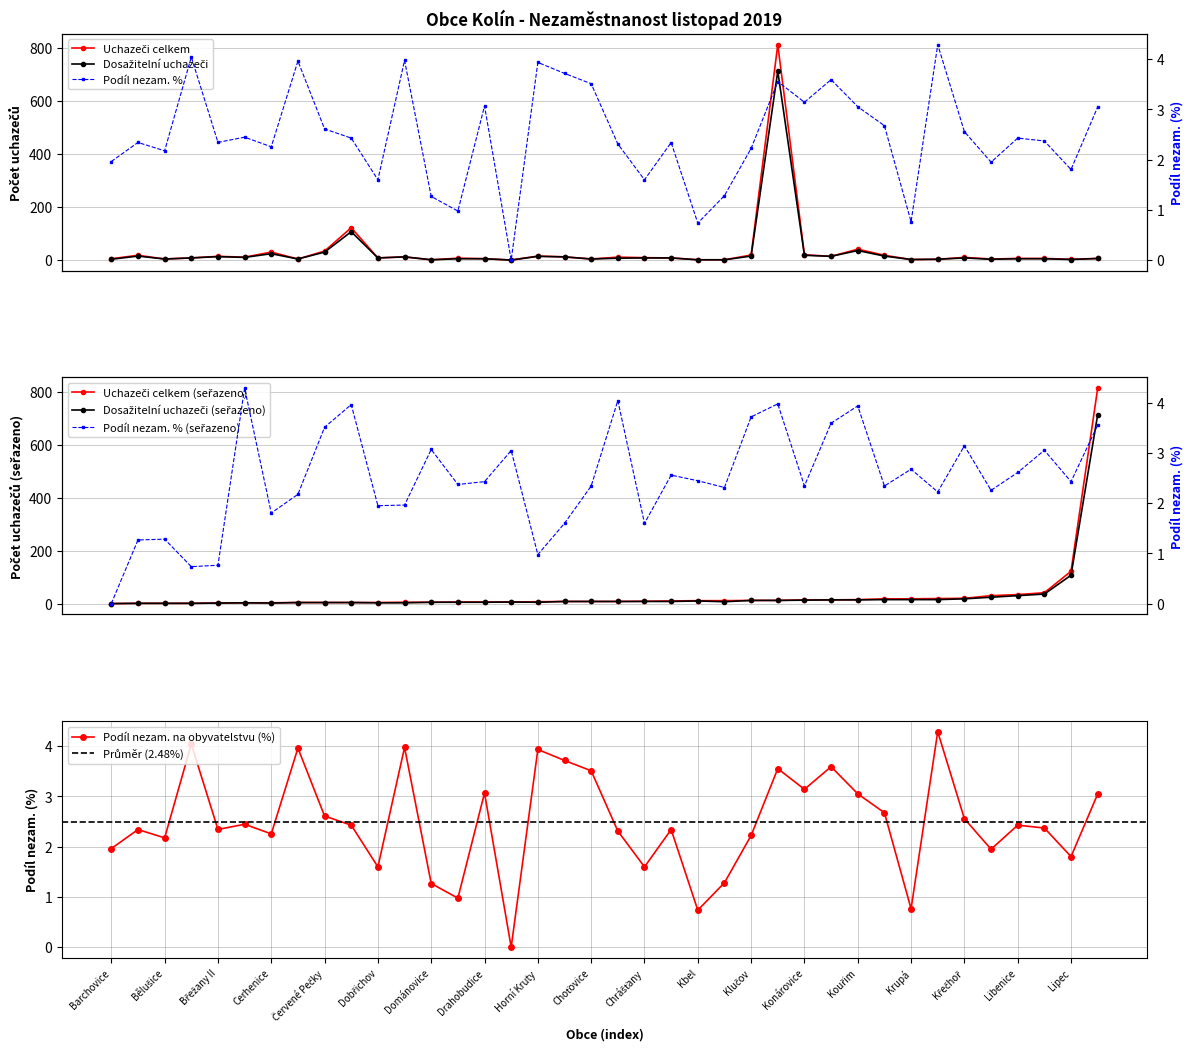

In Podíl nezam. na obyvatelstvu (%), how many points are lower than both neighbors (excluding endpoints)?

12